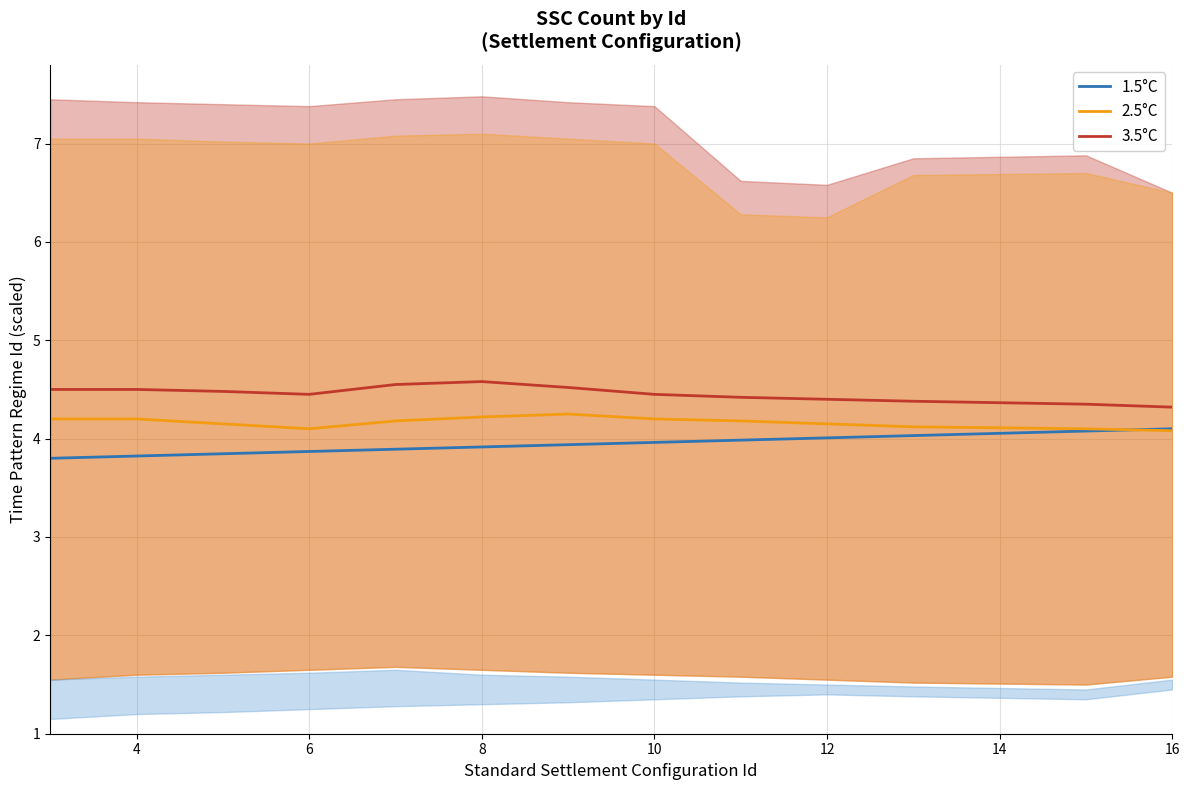

What is the difference between the maximum and second lowest values in the 3.5°C series?

0.2